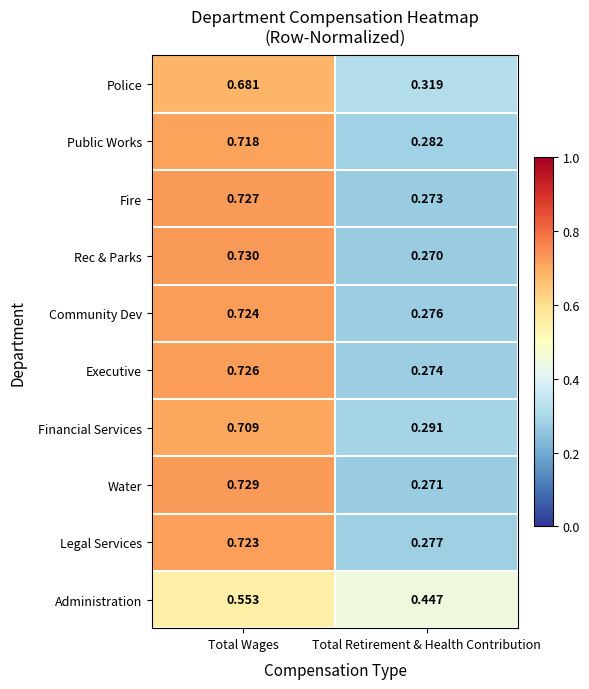

Where is Executive nearest to the value 0?

Total Retirement & Health Contribution